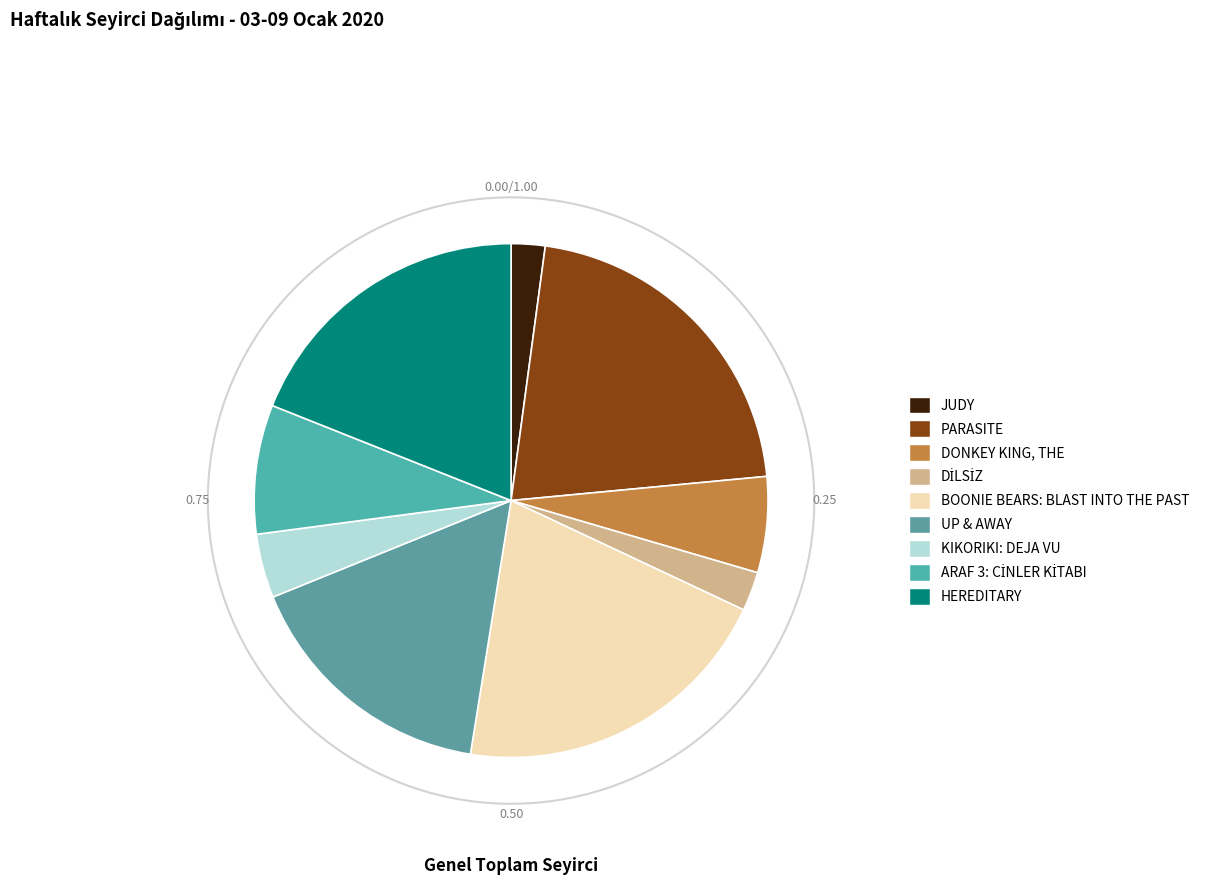

Is there a majority slice in this chart?

No